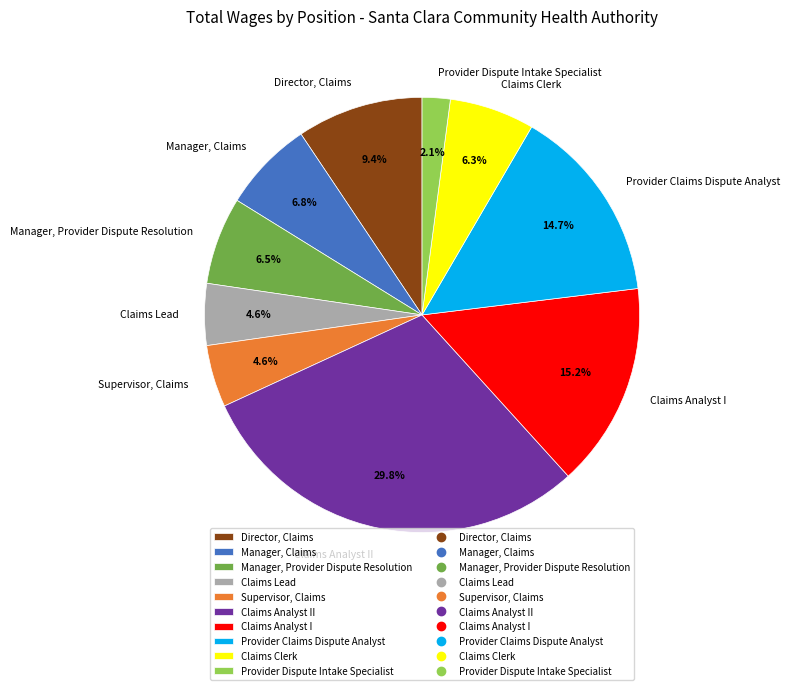

What percentage do Manager, Claims and Claims Analyst II together represent?

36.6%